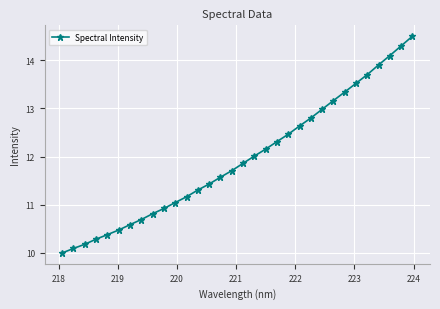

What is the difference between the second highest and minimum values?

4.3